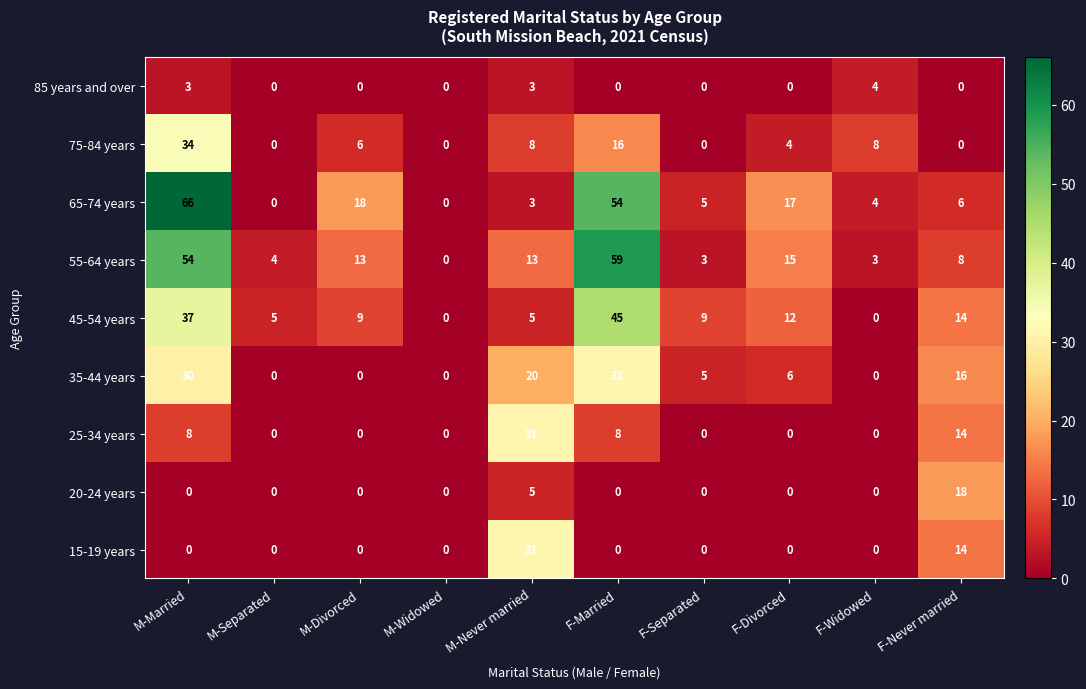

What is the total value across all series at F-Married?

213